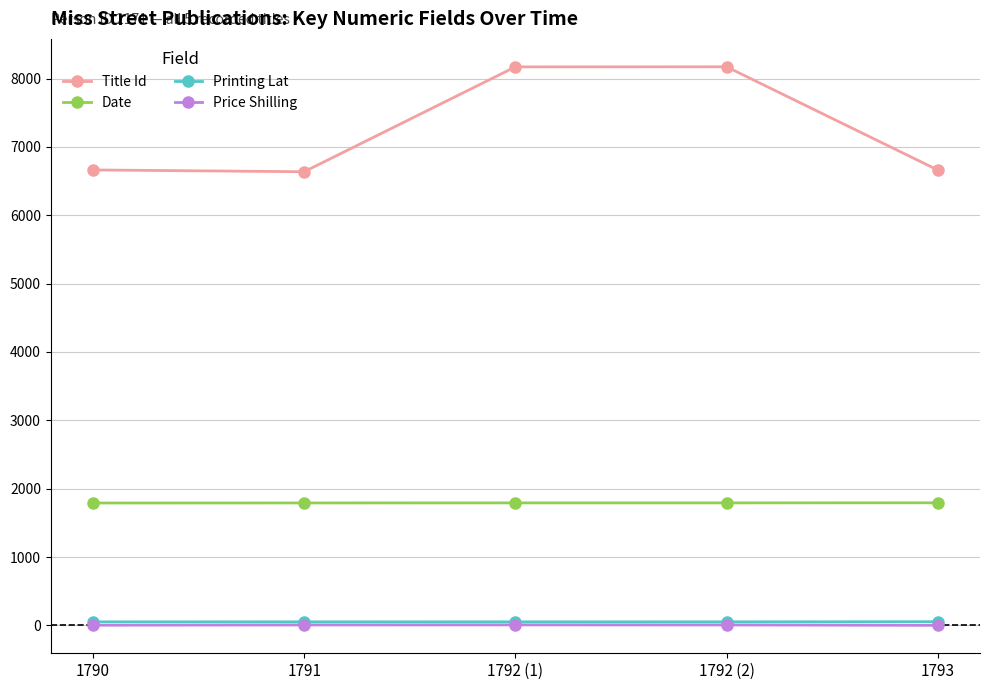

Which series has the largest range (max minus min)?

Title Id